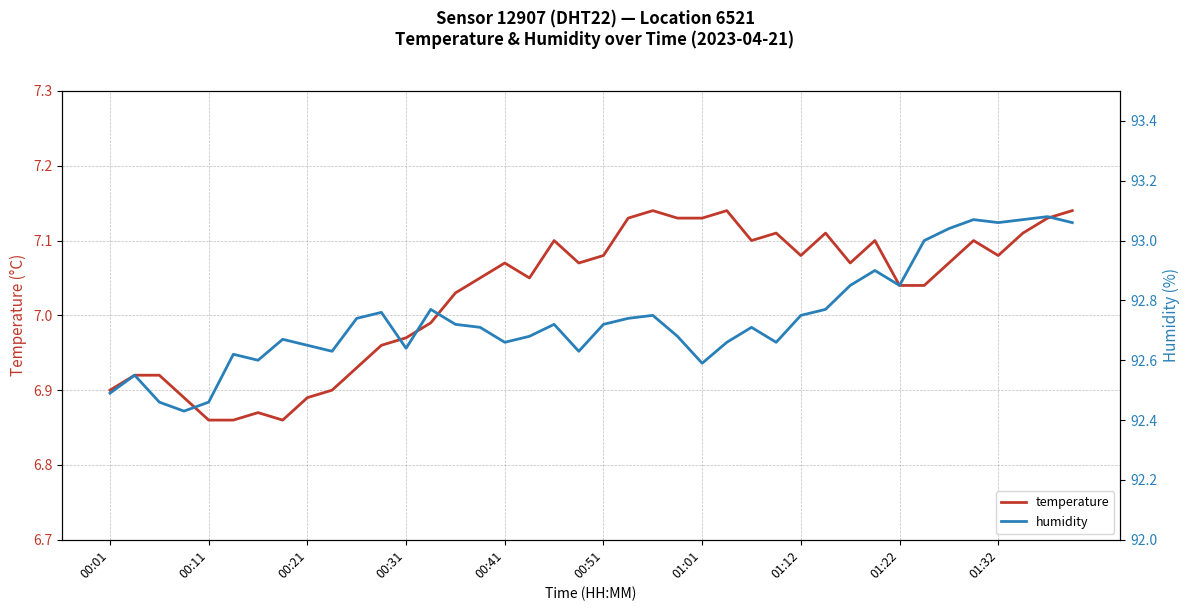

What is the average value of the humidity series?

92.7